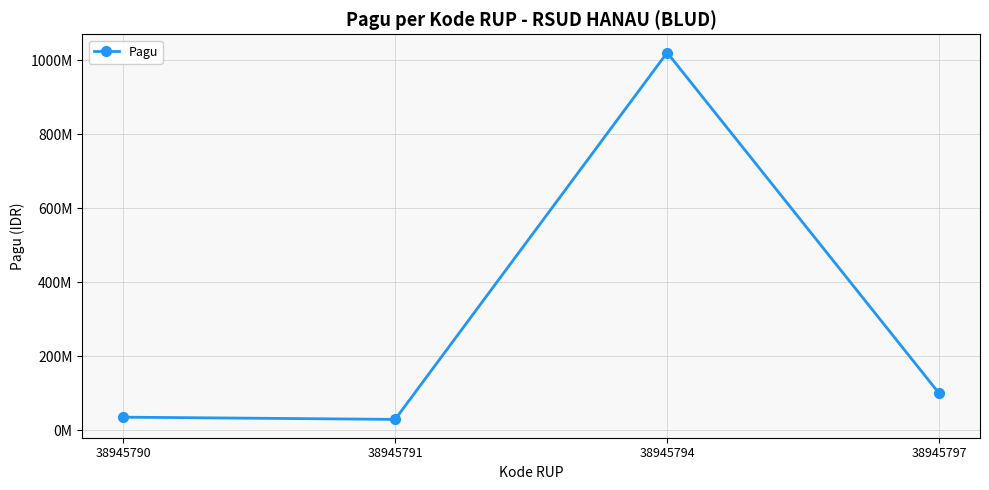

At which label is the value closest to 525000000?

38945797